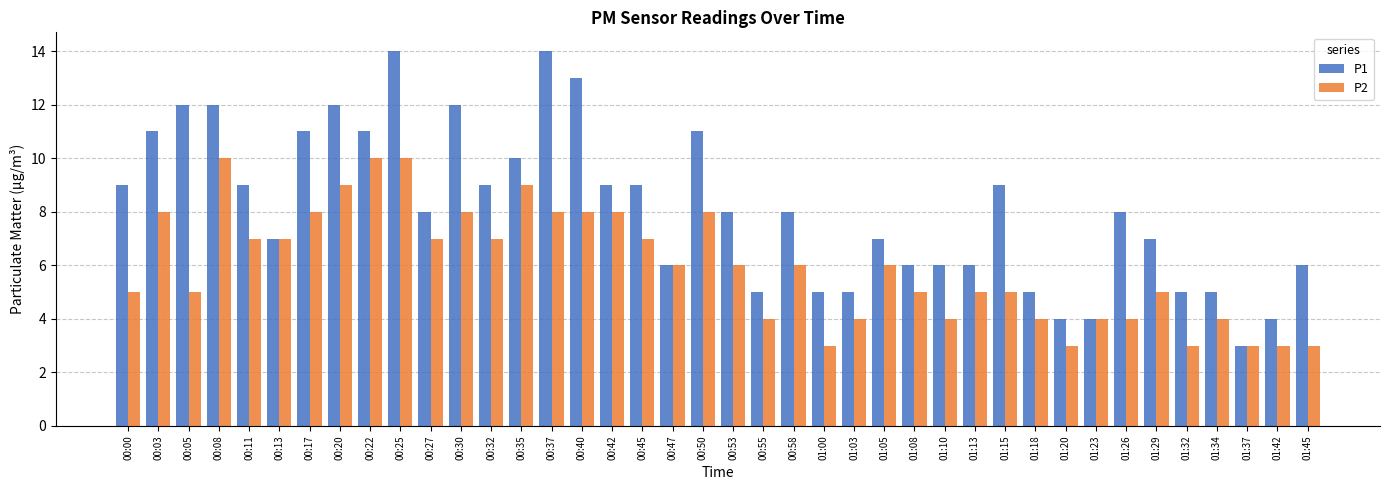

What is the difference between the maximum and minimum values in the P2 series?

7